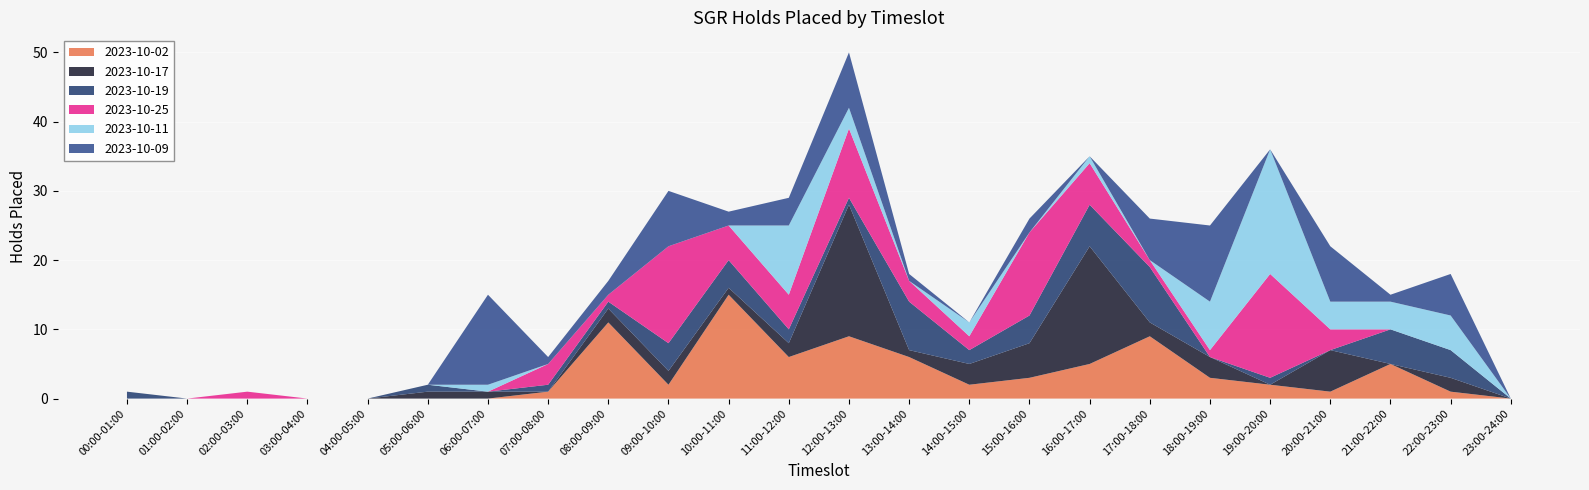

Reading left to right, transcribe all the data shown in this chart.

2023-10-02: 0	0	0	0	0	0	0	1	11	2	15	6	9	6	2	3	5	9	3	2	1	5	1	0
2023-10-17: 0	0	0	0	0	1	1	0	2	2	1	2	19	1	3	5	17	2	3	0	6	0	2	0
2023-10-19: 1	0	0	0	0	1	0	1	1	4	4	2	1	7	2	4	6	8	0	1	0	5	4	0
2023-10-25: 0	0	1	0	0	0	0	3	1	14	5	5	10	3	2	12	6	1	1	15	3	0	0	0
2023-10-11: 0	0	0	0	0	0	1	0	0	0	0	10	3	0	2	0	1	0	7	18	4	4	5	0
2023-10-09: 0	0	0	0	0	0	13	1	2	8	2	4	8	1	0	2	0	6	11	0	8	1	6	0